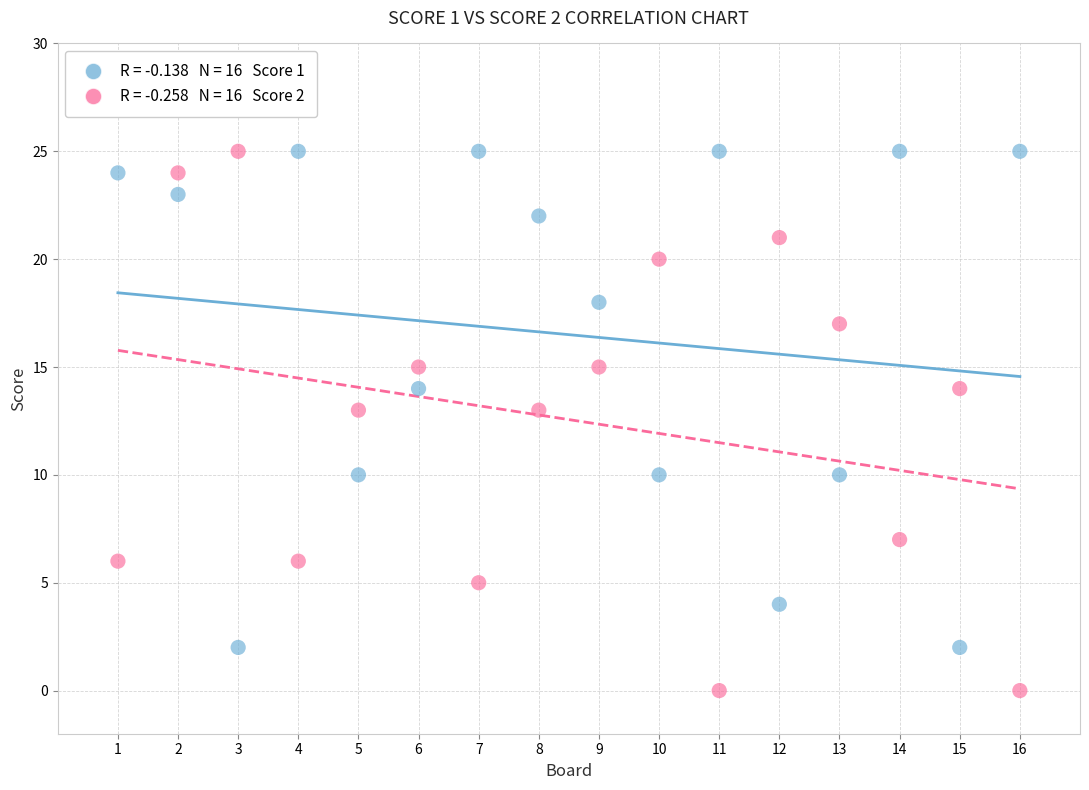

Across all data points, what is the range of Y values (max minus min)?

25